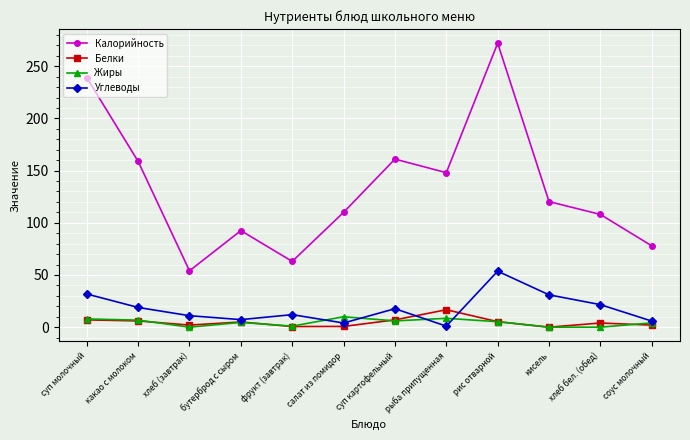

Is this an area chart (filled region under the line)?

No